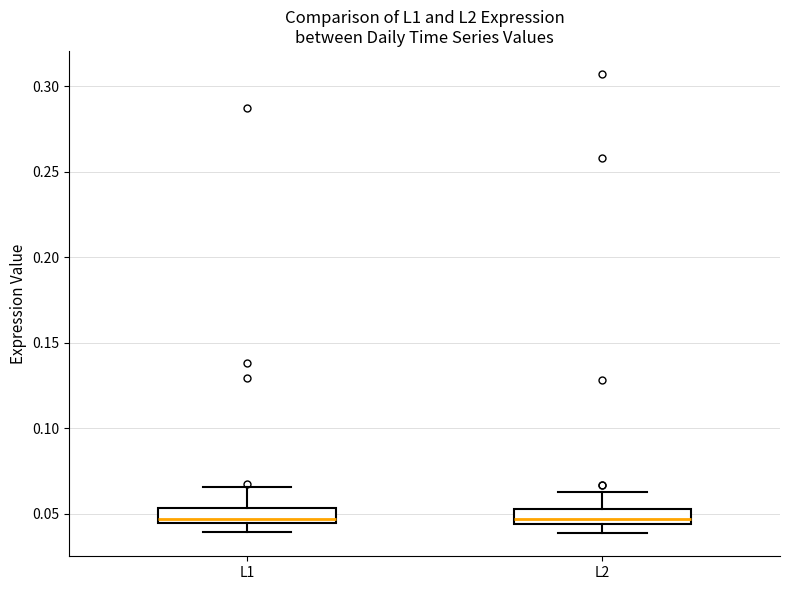

Where is the lower edge of the box for L2 on the y-axis? The values are not printed on the chart, so give them approximately, as read against the axis.

0.045